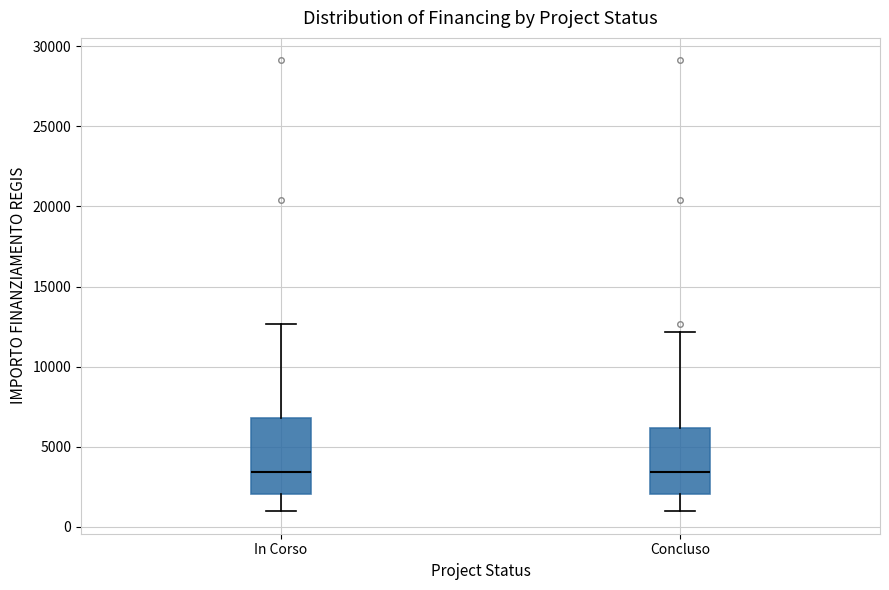

Where is the upper edge of the box for Concluso on the y-axis? The values are not printed on the chart, so give them approximately, as read against the axis.

6000